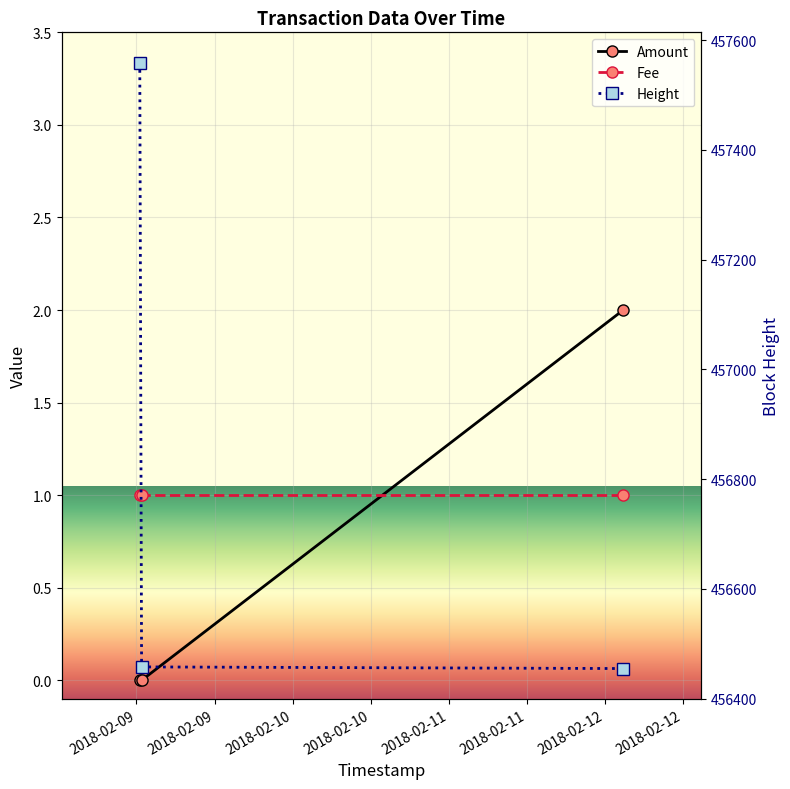

Which series changed the most between 2018-02-09 00:30:38 and 2018-02-12 02:46:06?

Height